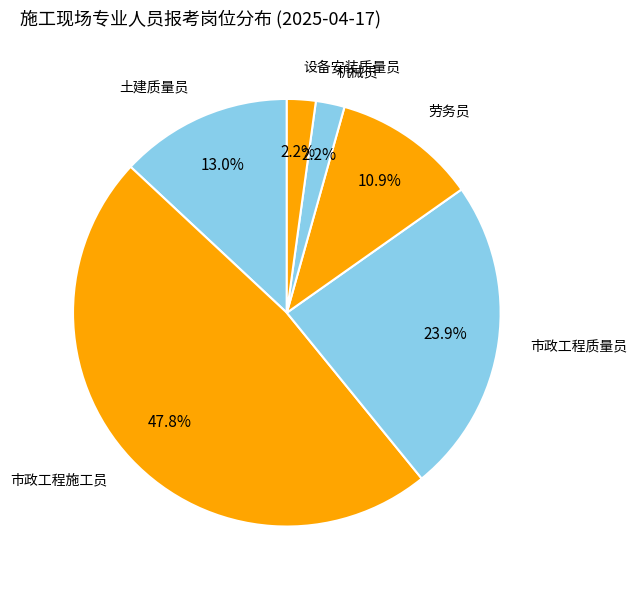

Is there a majority slice in this chart?

No